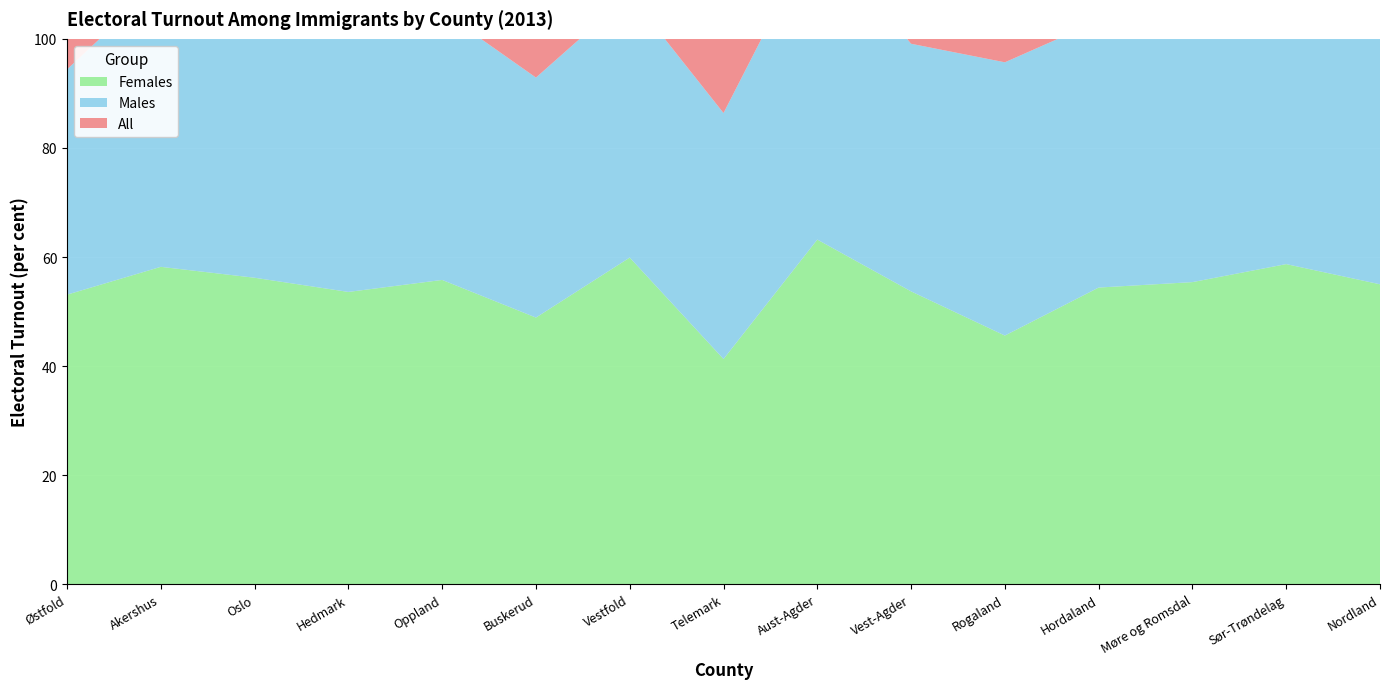

Reading right to left, transcribe all the data shown in this chart.

All: Nordland=56.6	Sør-Trøndelag=57.6	Møre og Romsdal=52.1	Hordaland=51.9	Rogaland=47.7	Vest-Agder=49.5	Aust-Agder=59.9	Telemark=43.0	Vestfold=54.6	Buskerud=46.3	Oppland=52.4	Hedmark=50.2	Oslo=54.2	Akershus=55.4	Østfold=47.5
Males: Nordland=58.3	Sør-Trøndelag=56.3	Møre og Romsdal=47.2	Hordaland=48.9	Rogaland=50.1	Vest-Agder=45.4	Aust-Agder=56.8	Telemark=45.1	Vestfold=48.2	Buskerud=44.0	Oppland=49.2	Hedmark=46.5	Oslo=52.1	Akershus=52.3	Østfold=41.3
Females: Nordland=55.0	Sør-Trøndelag=58.7	Møre og Romsdal=55.4	Hordaland=54.4	Rogaland=45.6	Vest-Agder=53.7	Aust-Agder=63.2	Telemark=41.3	Vestfold=59.9	Buskerud=48.9	Oppland=55.8	Hedmark=53.6	Oslo=56.2	Akershus=58.2	Østfold=53.1